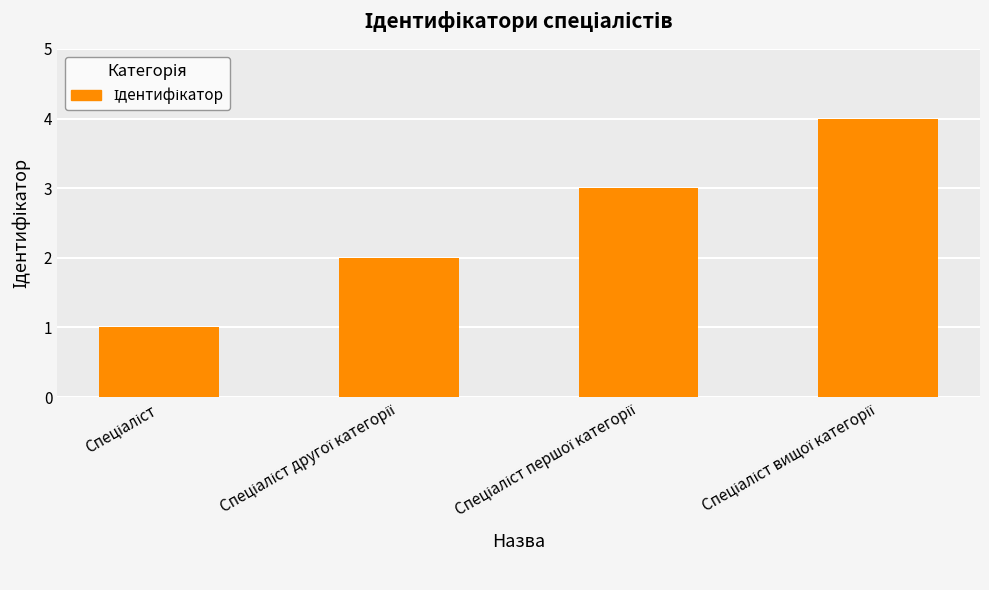

What is the greatest value displayed?

4